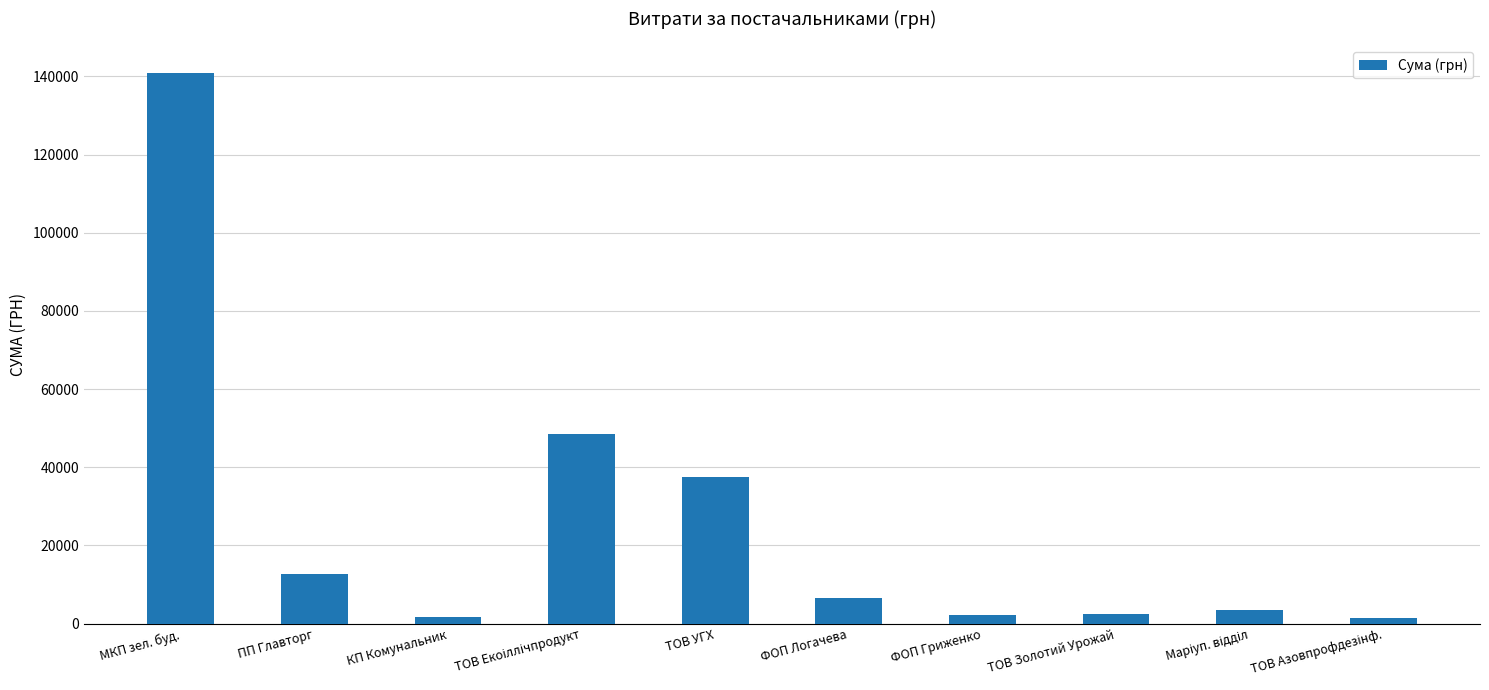

How many categories are shown in the chart?

10